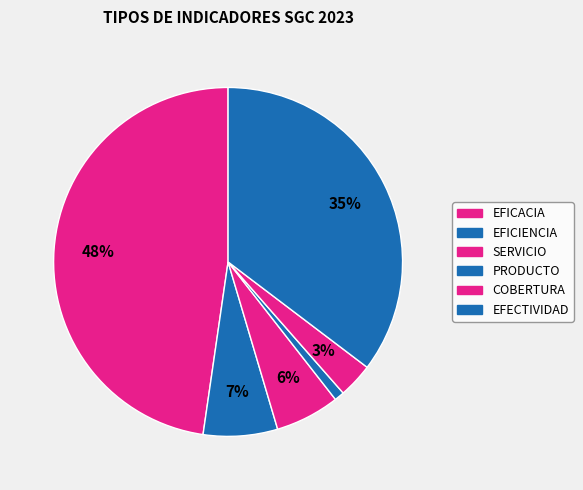

What is the change in value from PRODUCTO to COBERTURA?

+5